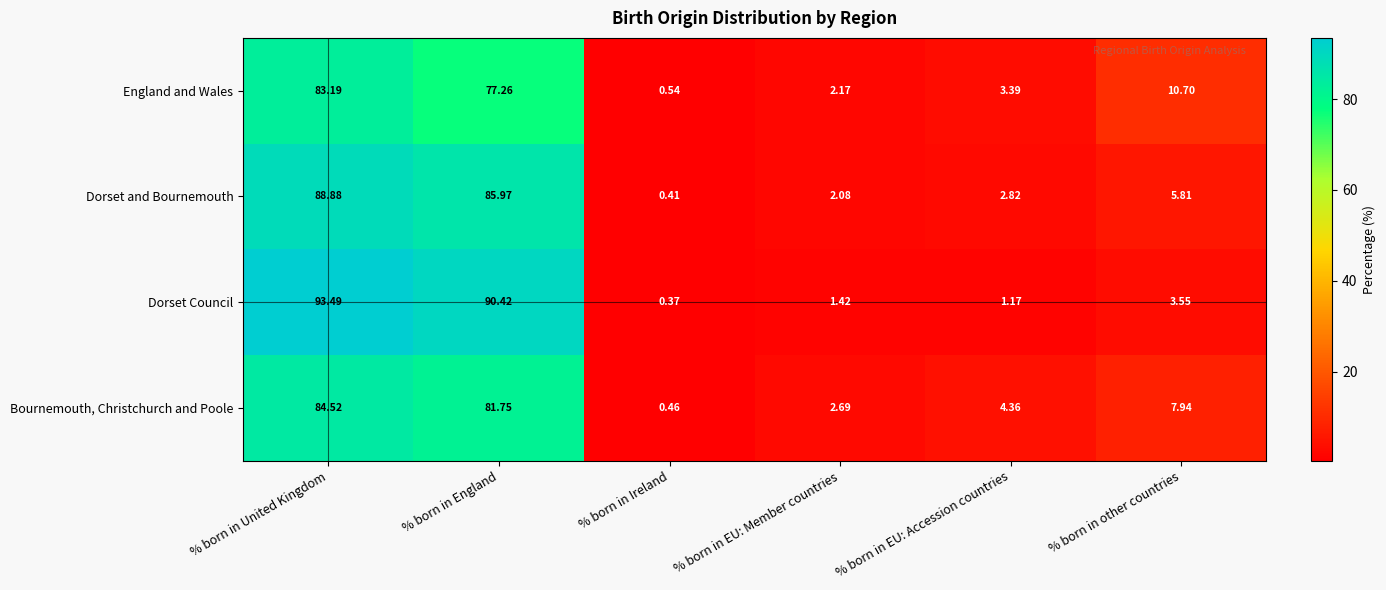

Between % born in England and % born in EU: Member countries, which series saw the biggest shift?

Dorset Council